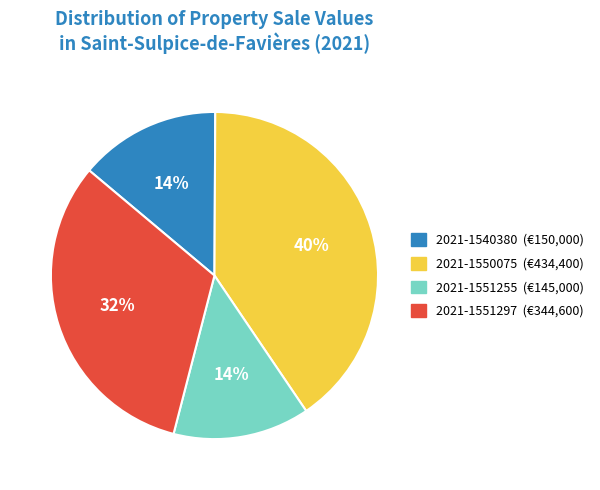

To the nearest percent, what is the combined percentage of 2021-1540380 (€150,000) and 2021-1550075 (€434,400)?

54%